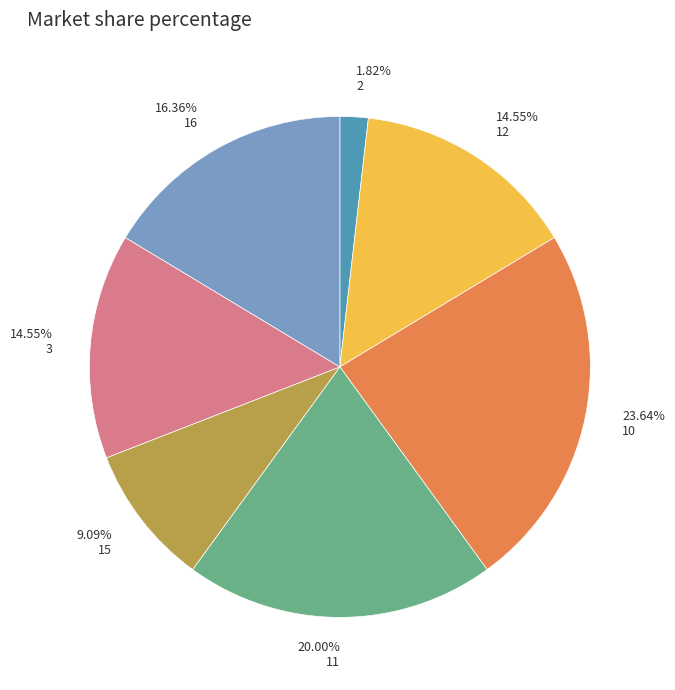

Which category has the smallest portion of the pie?

1.82% 2